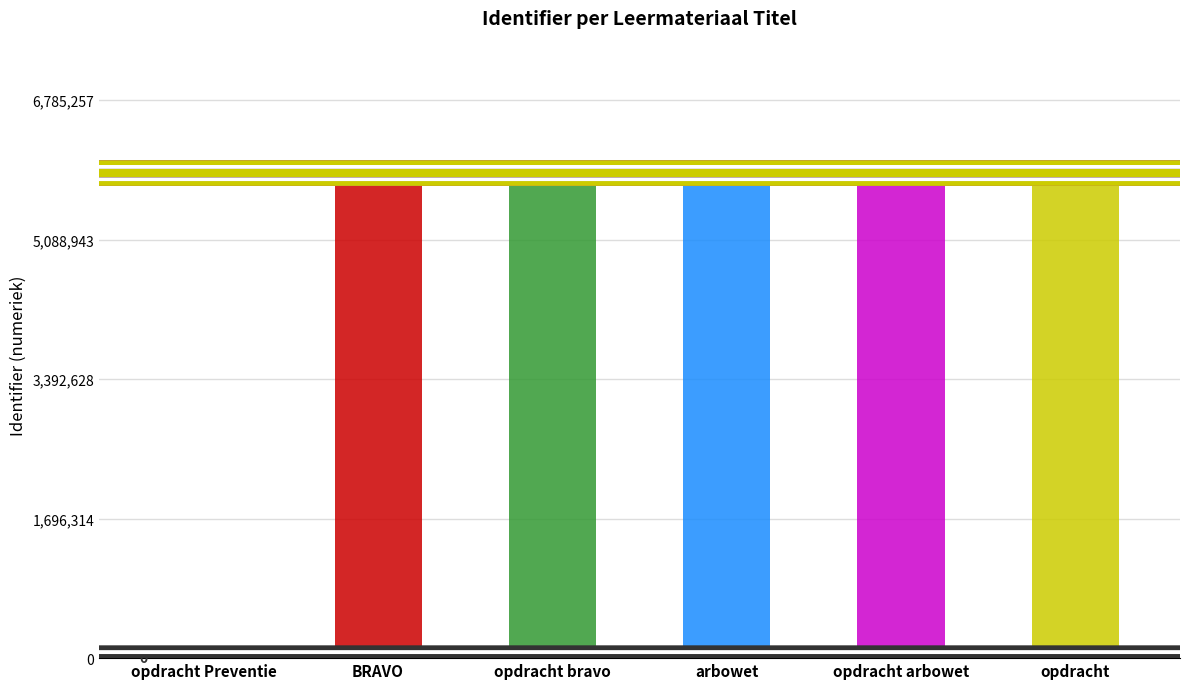

List the labels in order of value, smallest first.

opdracht Preventie, BRAVO, arbowet, opdracht, opdracht bravo, opdracht arbowet